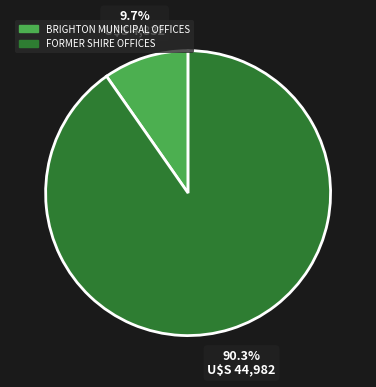

Which slice represents more than half of the pie?

FORMER SHIRE OFFICES